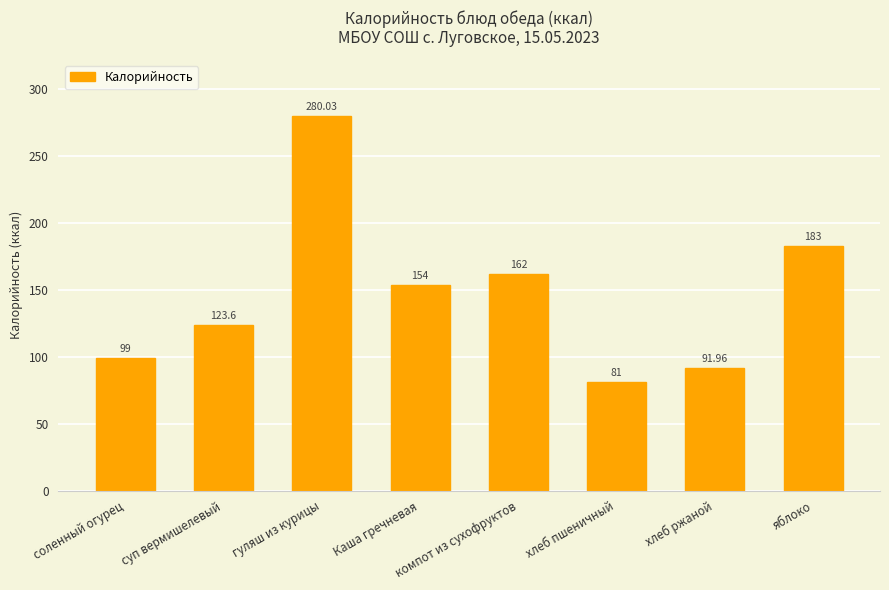

What is the approximate value at гуляш из курицы?

280.0